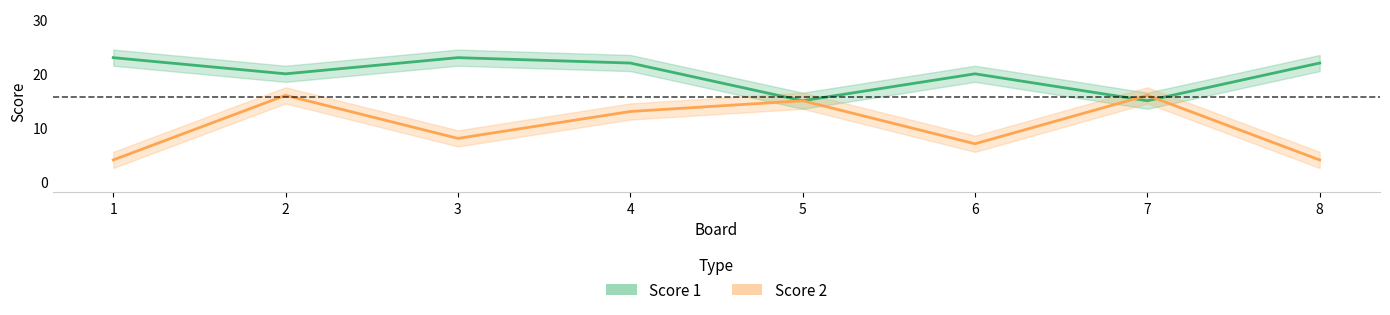

At which category is the sum across all series the highest?

2